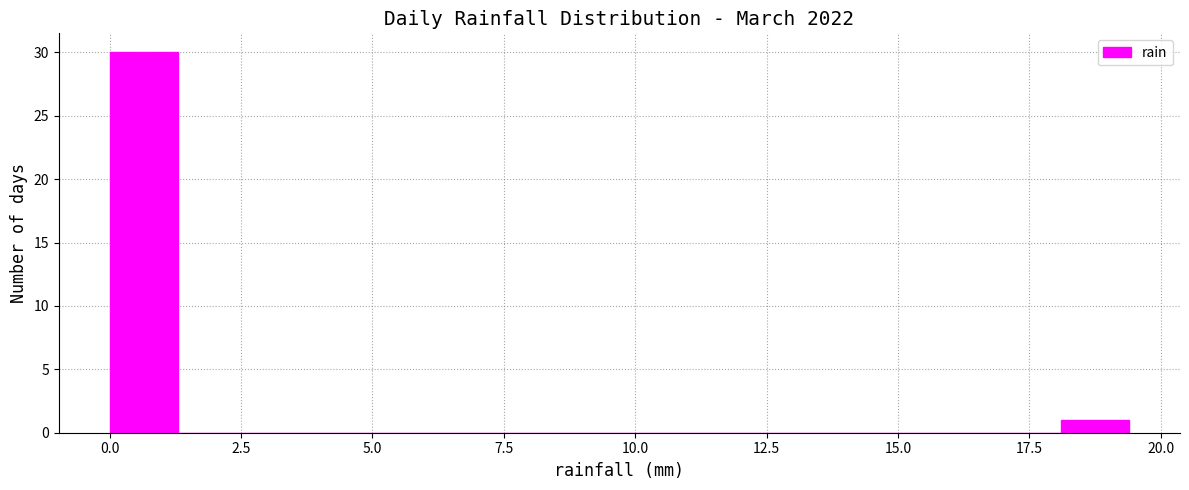

Around what value on the x-axis is the tallest bar? Give the approximate position of its centre, as read against the axis.

0.5